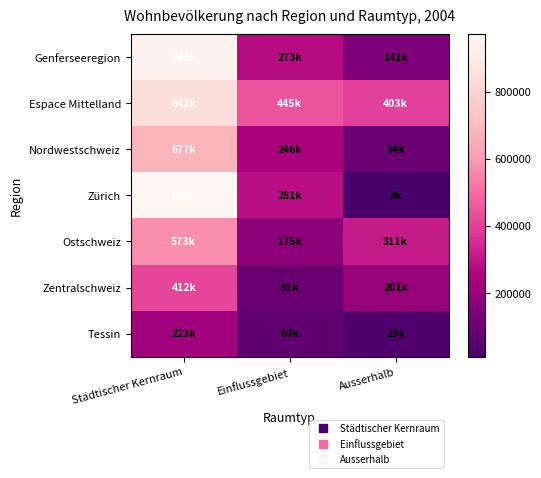

Reading left to right, extract all data points from this chart.

Genferseeregion: Städtischer Kernraum=948171	Einflussgebiet=273316	Ausserhalb=141267
Espace Mittelland: Städtischer Kernraum=842427	Einflussgebiet=444517	Ausserhalb=403191
Nordwestschweiz: Städtischer Kernraum=677144	Einflussgebiet=246223	Ausserhalb=93813
Zürich: Städtischer Kernraum=971846	Einflussgebiet=280775	Ausserhalb=9189
Ostschweiz: Städtischer Kernraum=573496	Einflussgebiet=175151	Ausserhalb=310939
Zentralschweiz: Städtischer Kernraum=412280	Einflussgebiet=90672	Ausserhalb=200754
Tessin: Städtischer Kernraum=222513	Einflussgebiet=68850	Ausserhalb=28568